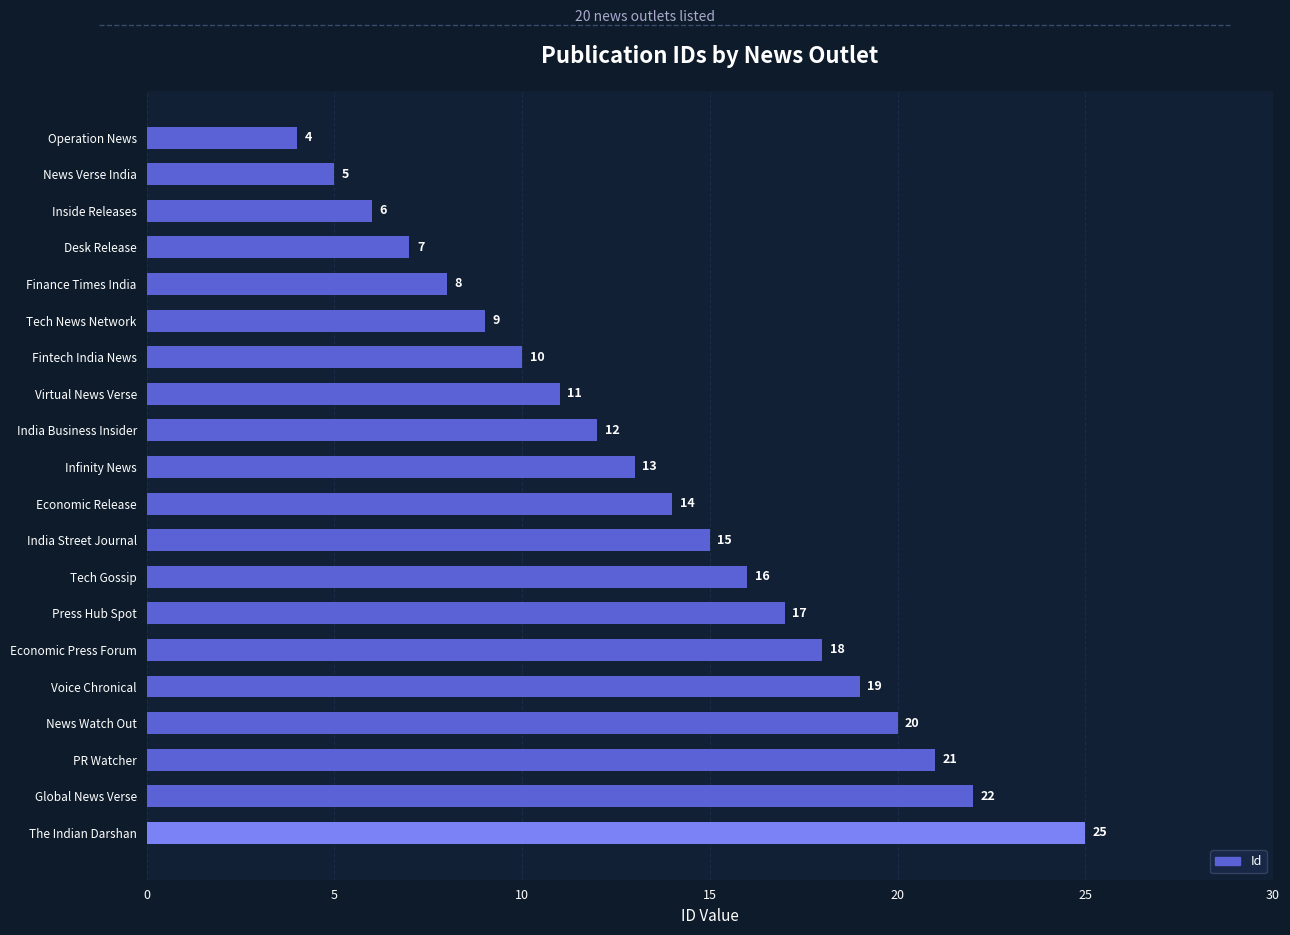

The chart shows a value of 4 at Operation News. True or false?

True